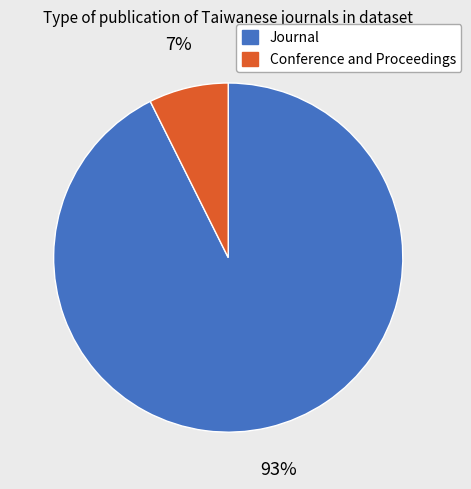

To the nearest percent, what is the average slice percentage?

50%